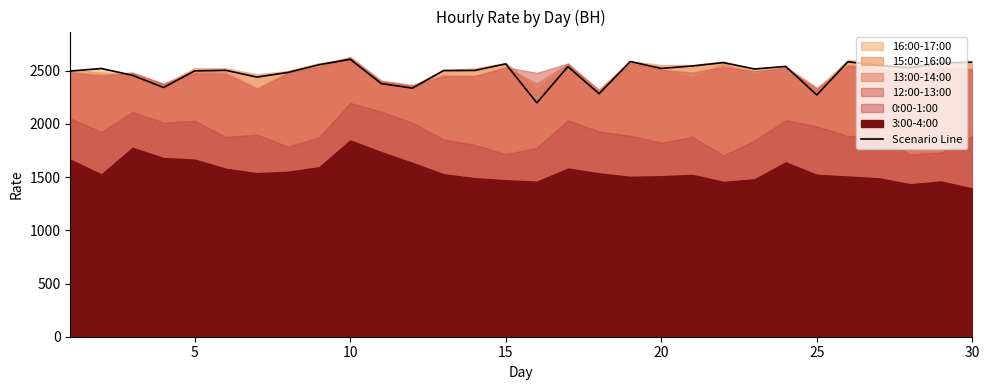

What is the lowest value of the Scenario Line series?

2197.9